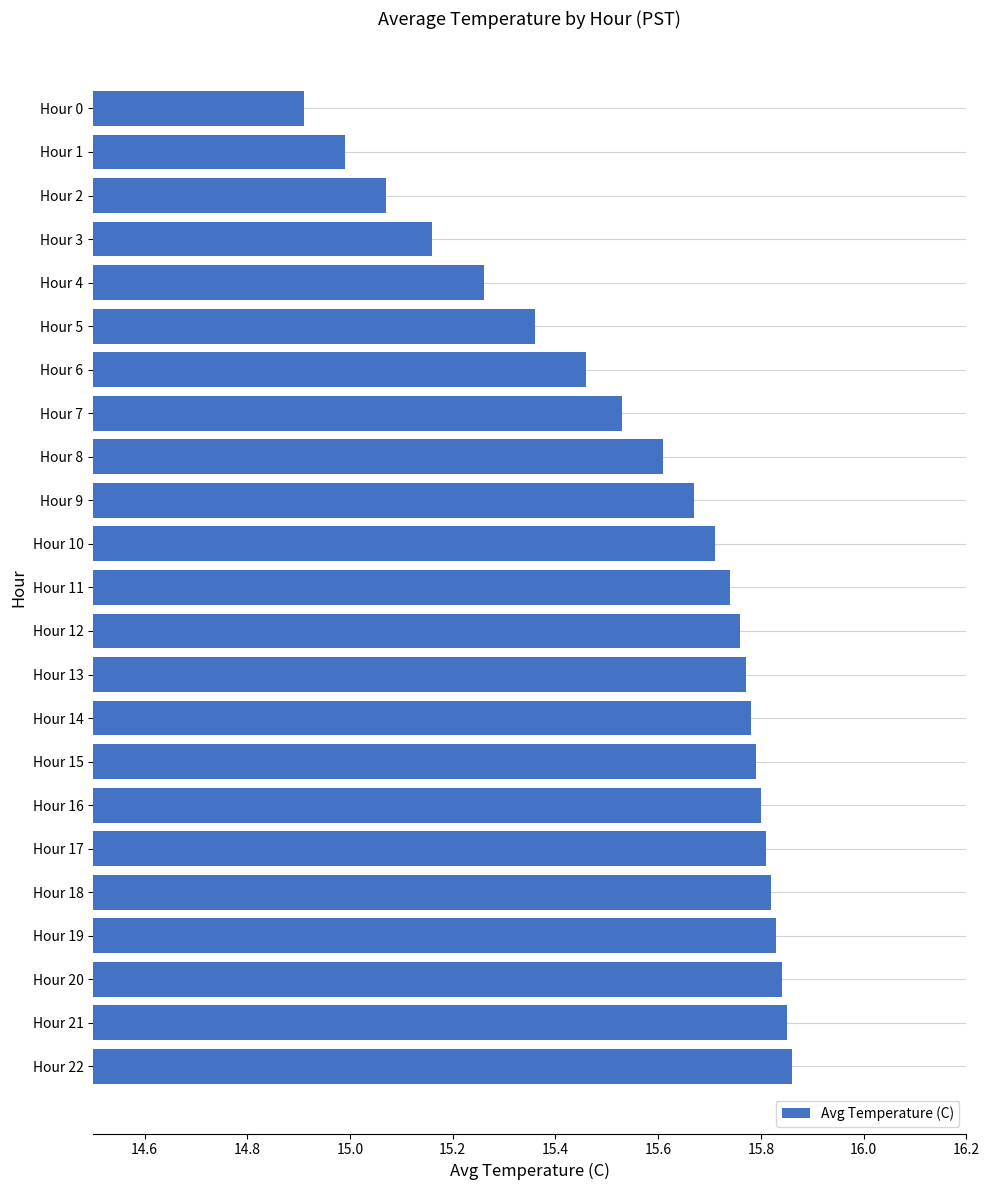

Between Hour 10 and Hour 3, which is larger?

Hour 10